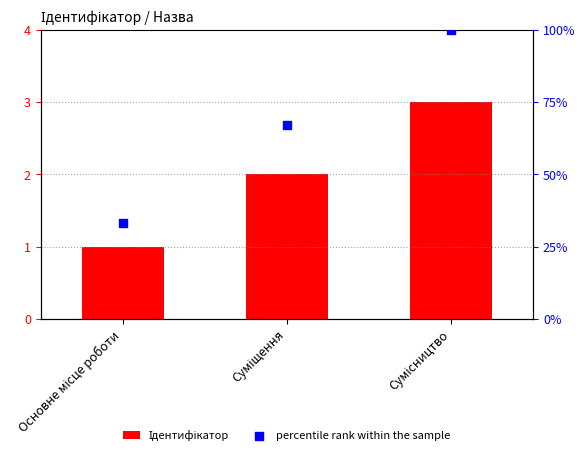

At which category is the sum across all series the highest?

Сумісництво